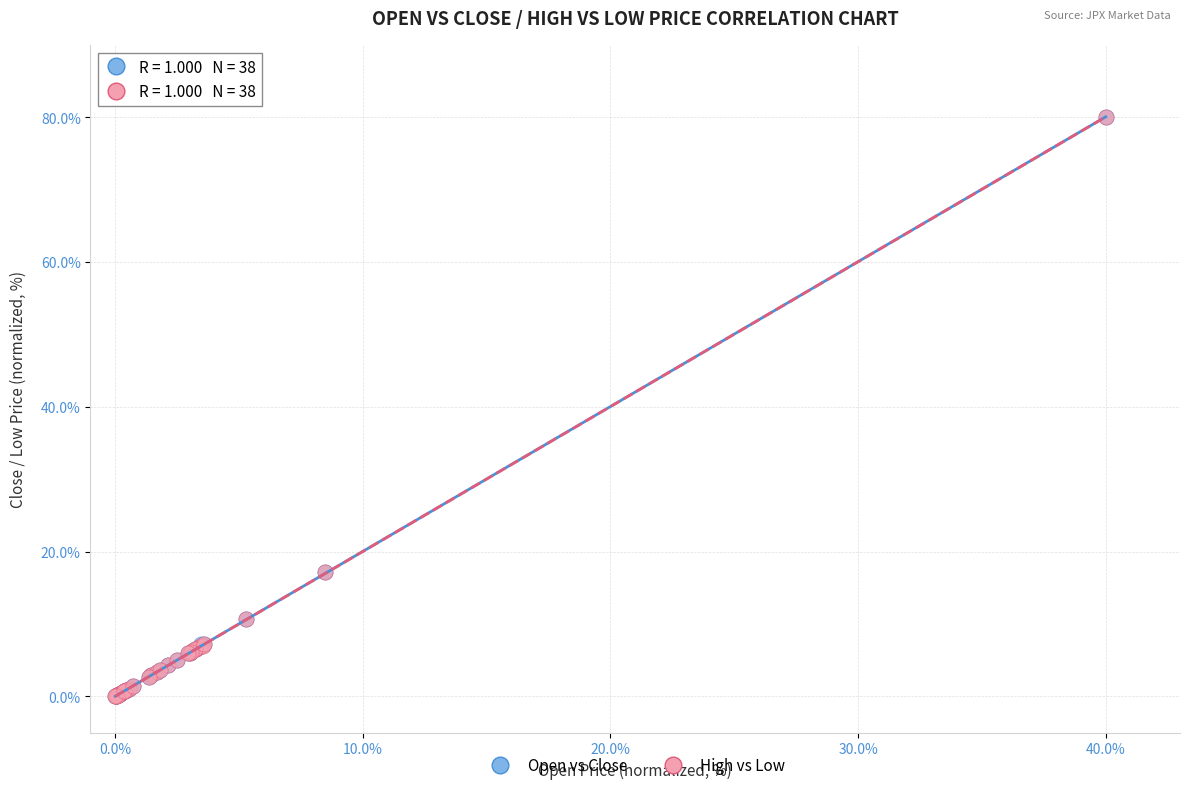

What are all the series names shown in the legend?

Open vs Close, High vs Low